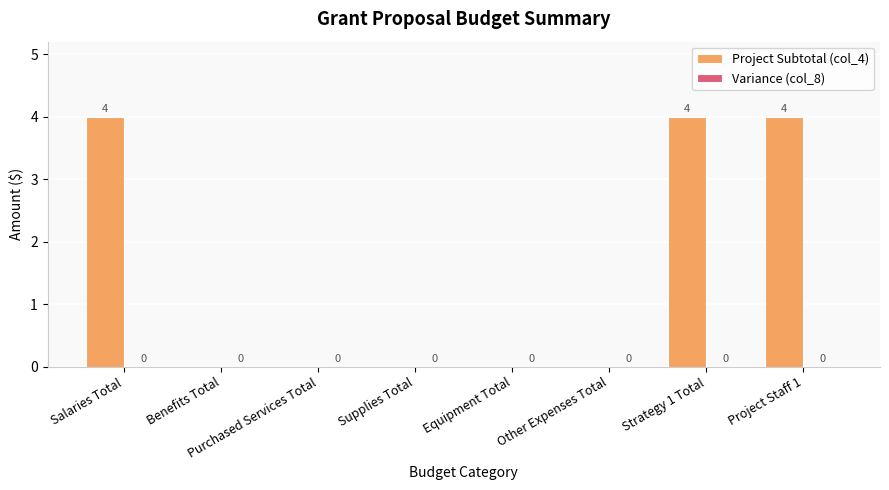

Is it true that the value at Benefits Total is 0?

True